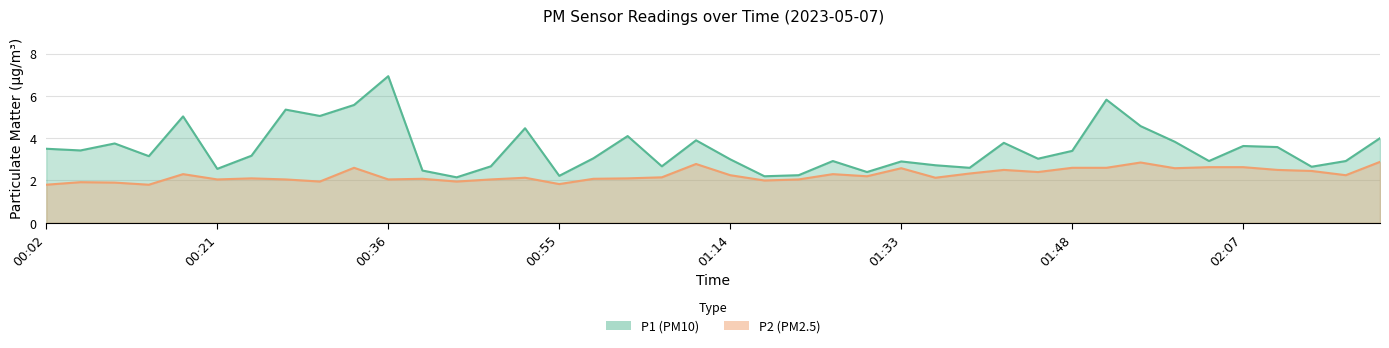

True or false: P1 and P2 intersect in this chart.

False